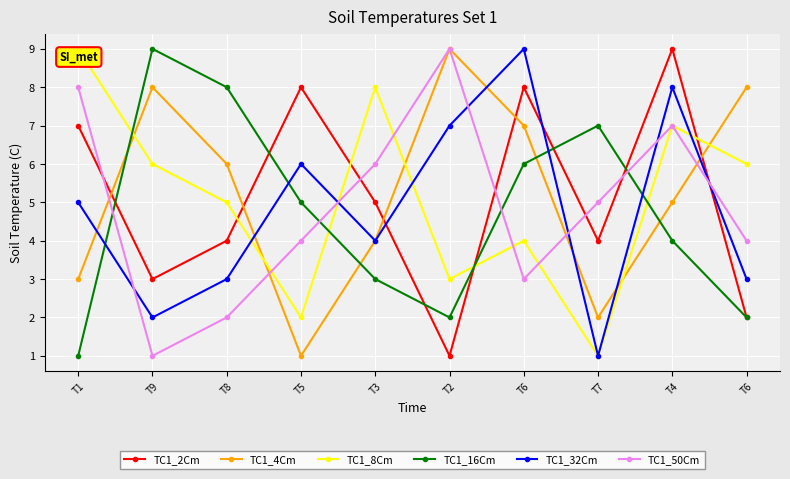

Is the value of TC1_50Cm at T9 greater than the value of TC1_16Cm at T9?

No